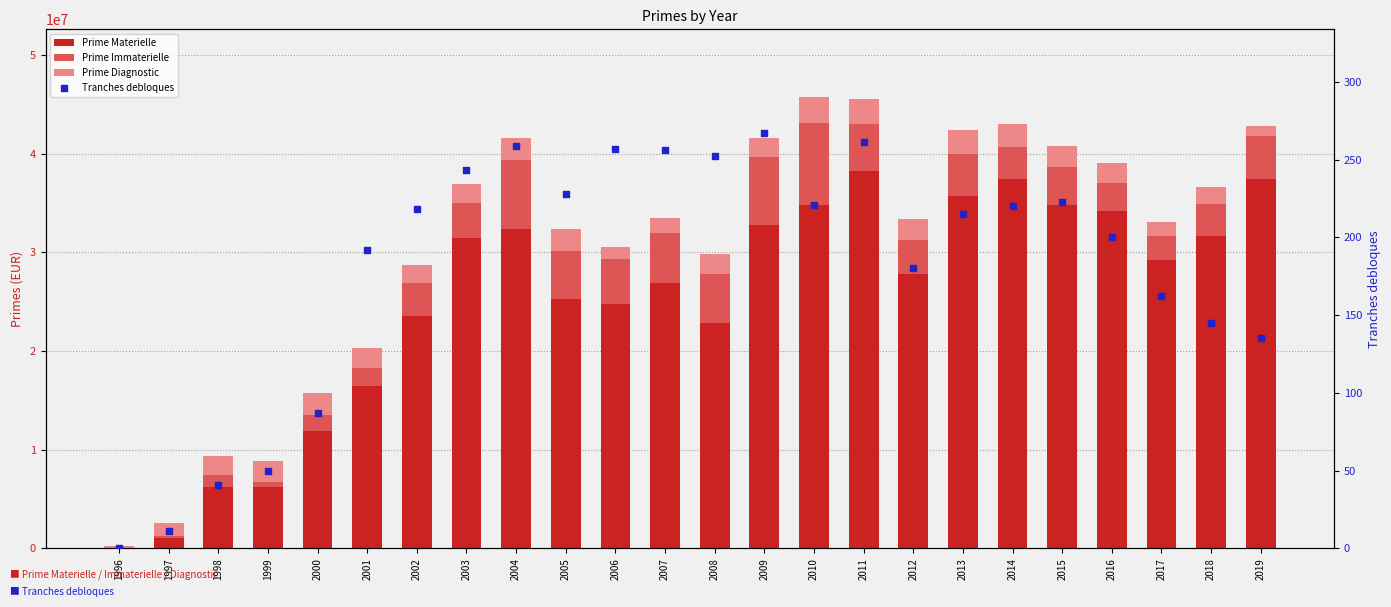

Which series reaches the minimum Y coordinate?

Prime Materielle